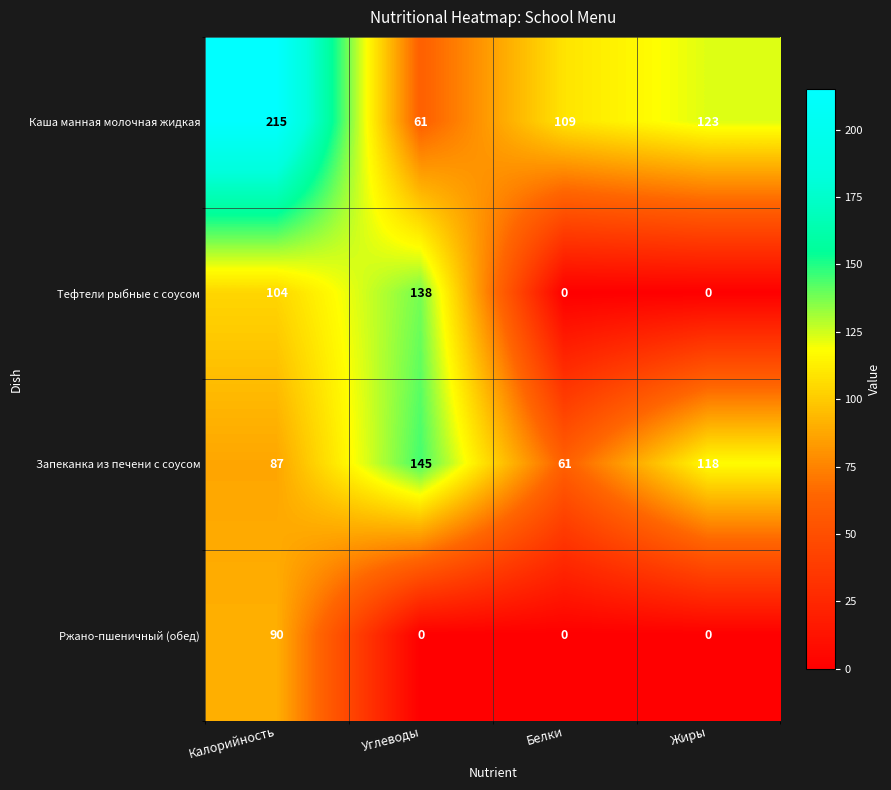

The value of Каша манная молочная жидкая at Калорийность is 65. True or false?

False